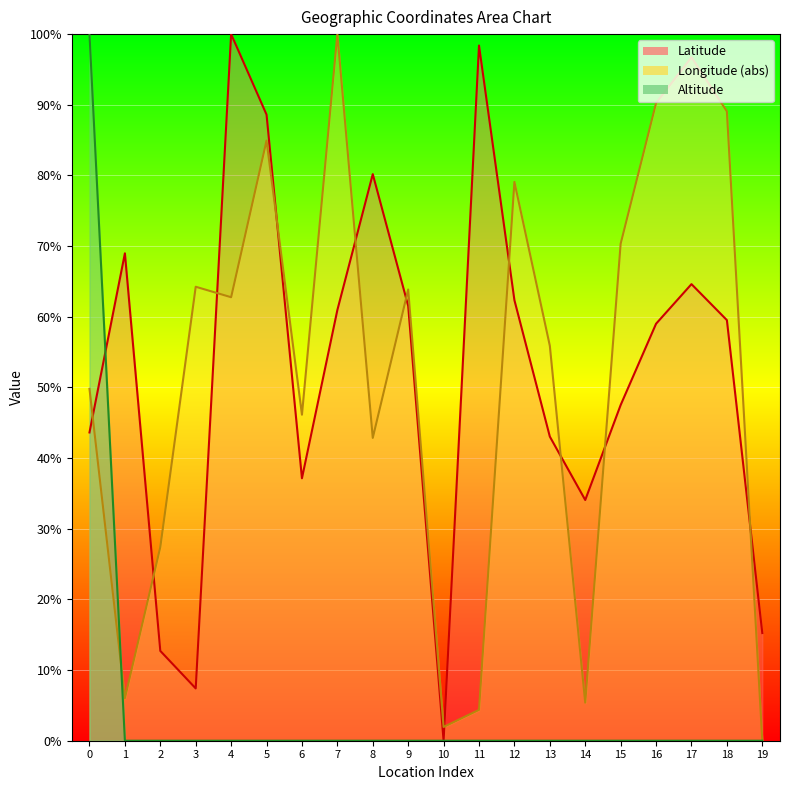

Which series has the largest range (max minus min)?

Latitude